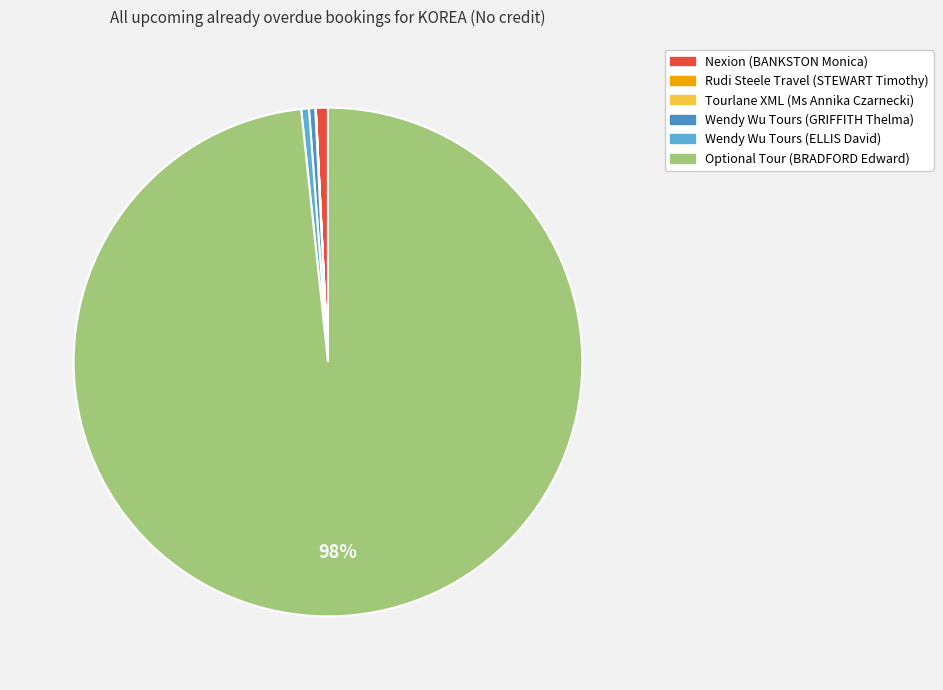

Between Rudi Steele Travel (STEWART Timothy) and Wendy Wu Tours (ELLIS David), which is larger?

Wendy Wu Tours (ELLIS David)